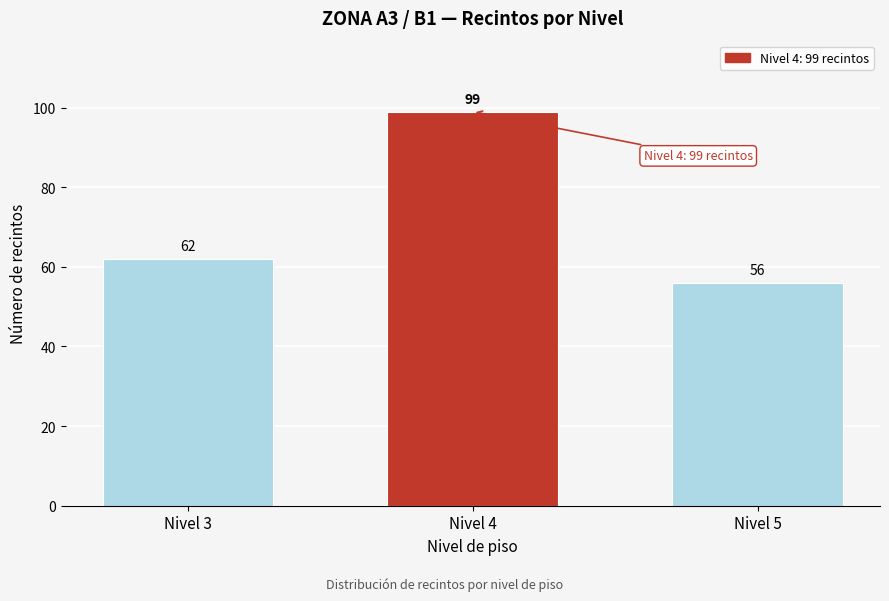

Reading right to left, extract all data points from this chart.

56	99	62